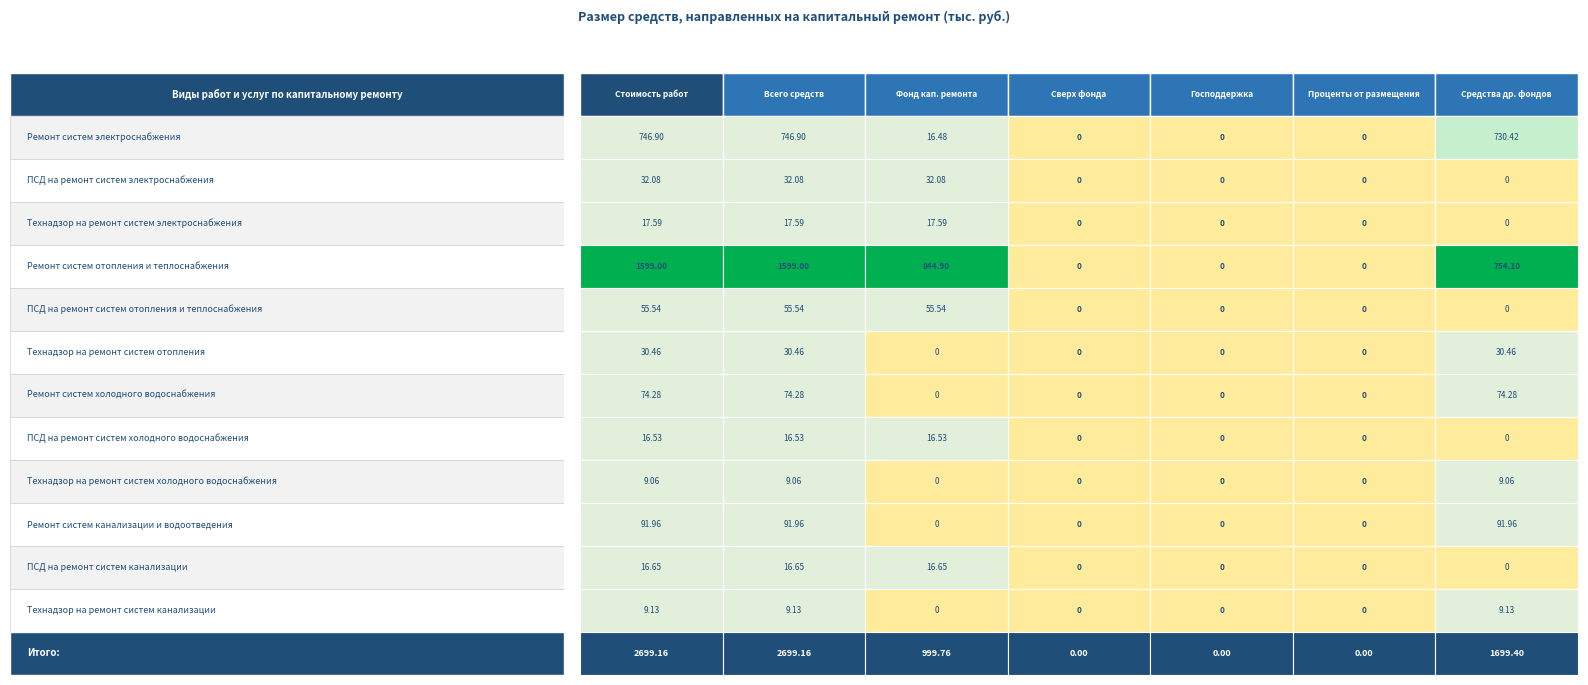

The value of ПСД на ремонт систем канализации at Технадзор на ремонт систем отопления is 0.0. True or false?

True